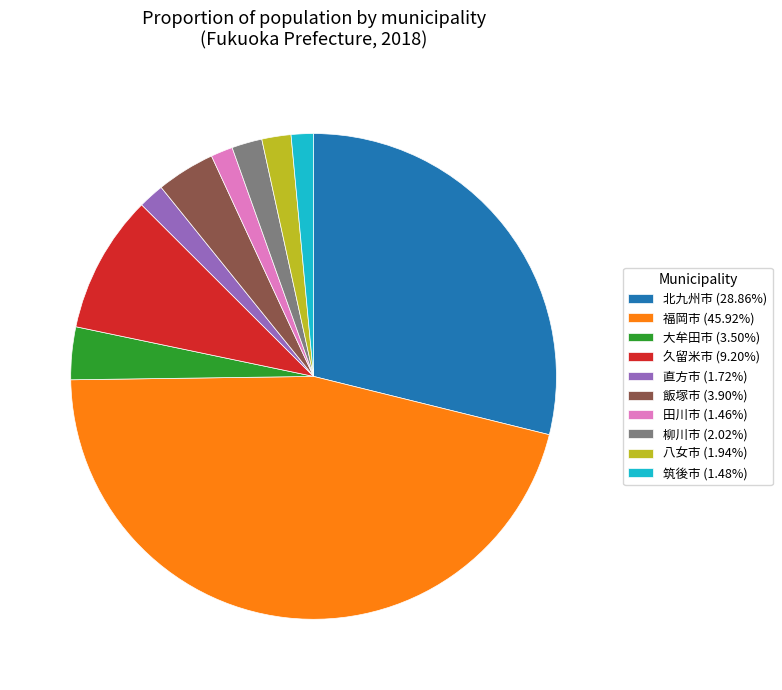

Is 久留米市 (9.20%) the majority of the pie?

No